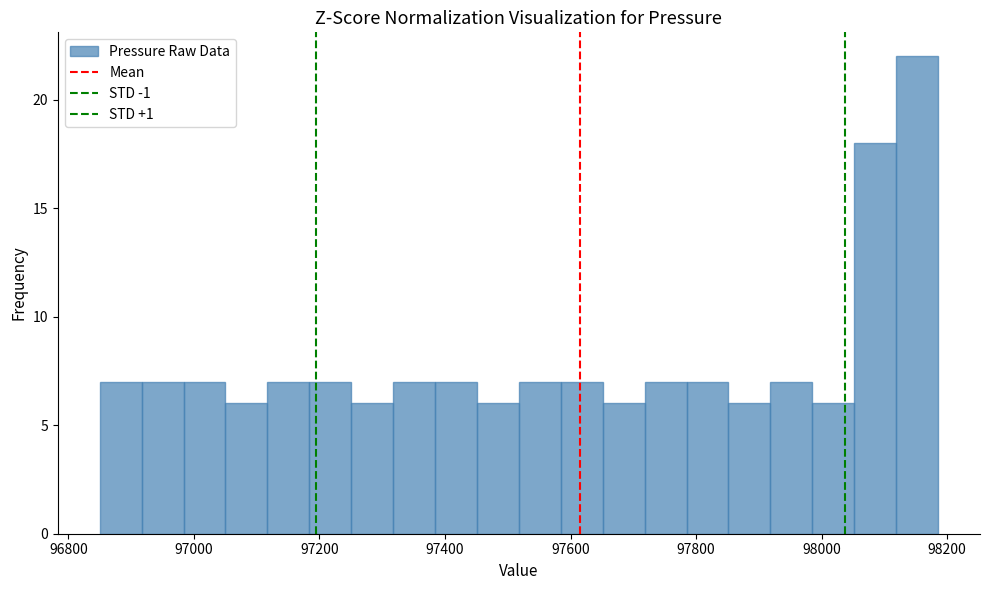

Read against the x-axis, roughly where is the centre of the tallest bar?

98160